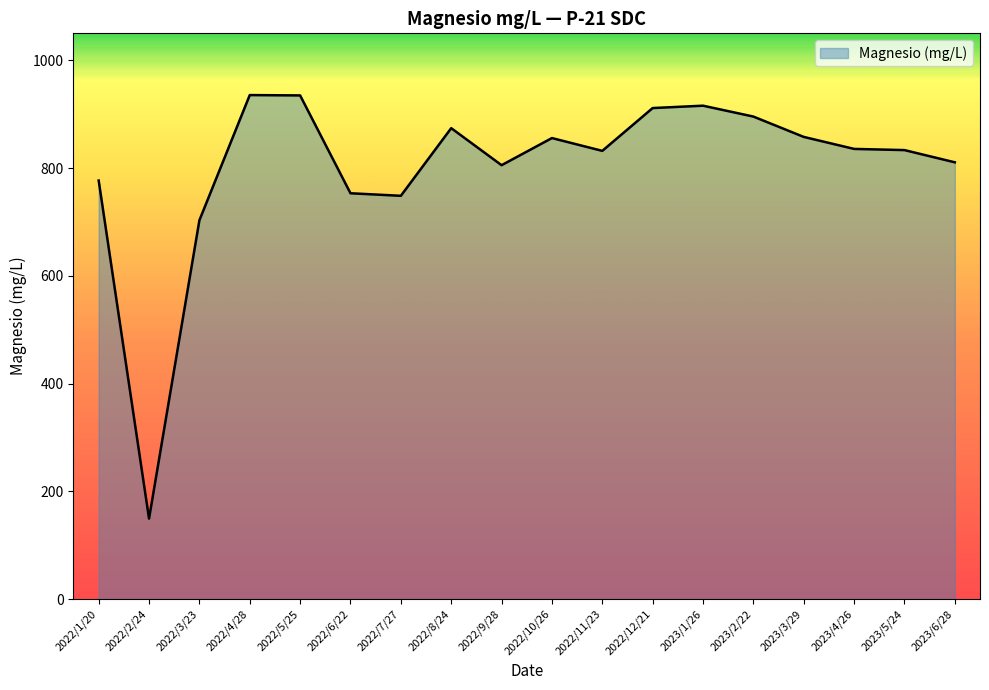

What is the average value?

801.5